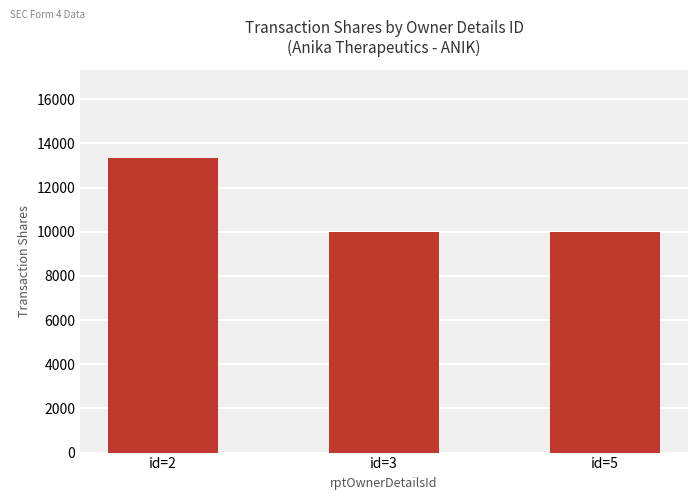

What is the value of the 3rd bar from the left?

10000